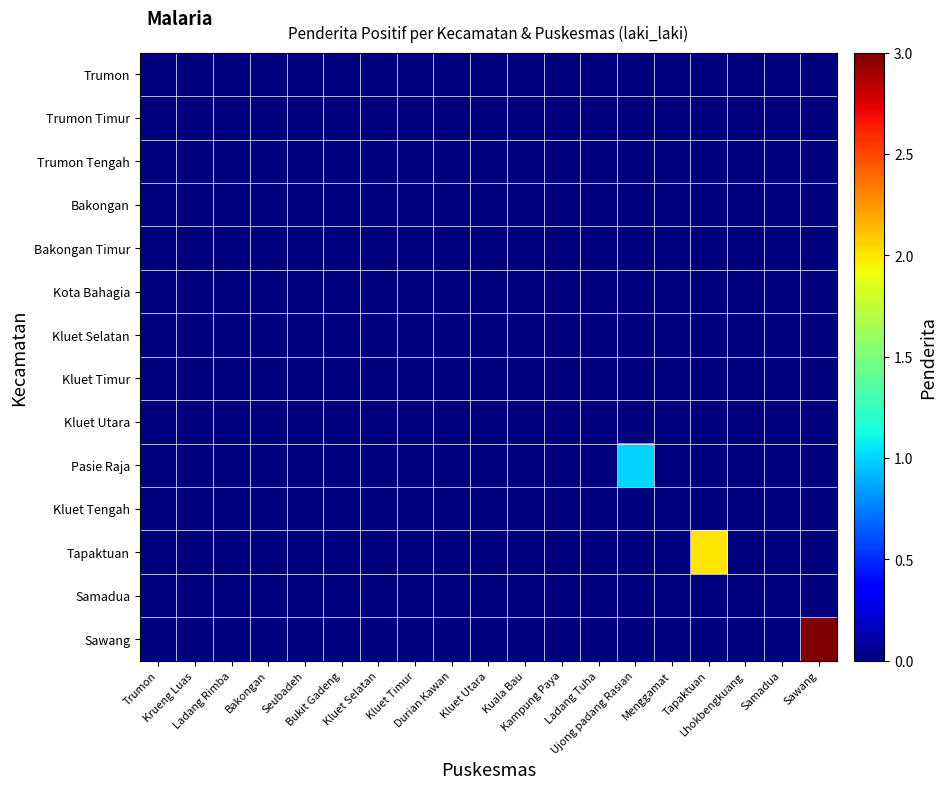

At how many categories does at least one series exceed 0?

3